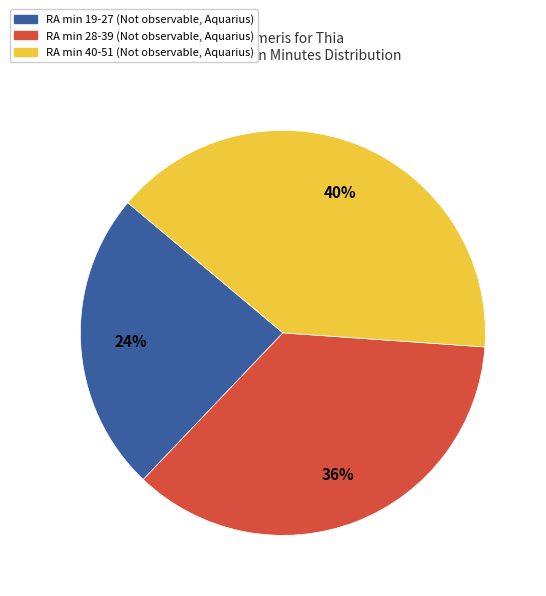

Is there a majority slice in this chart?

No